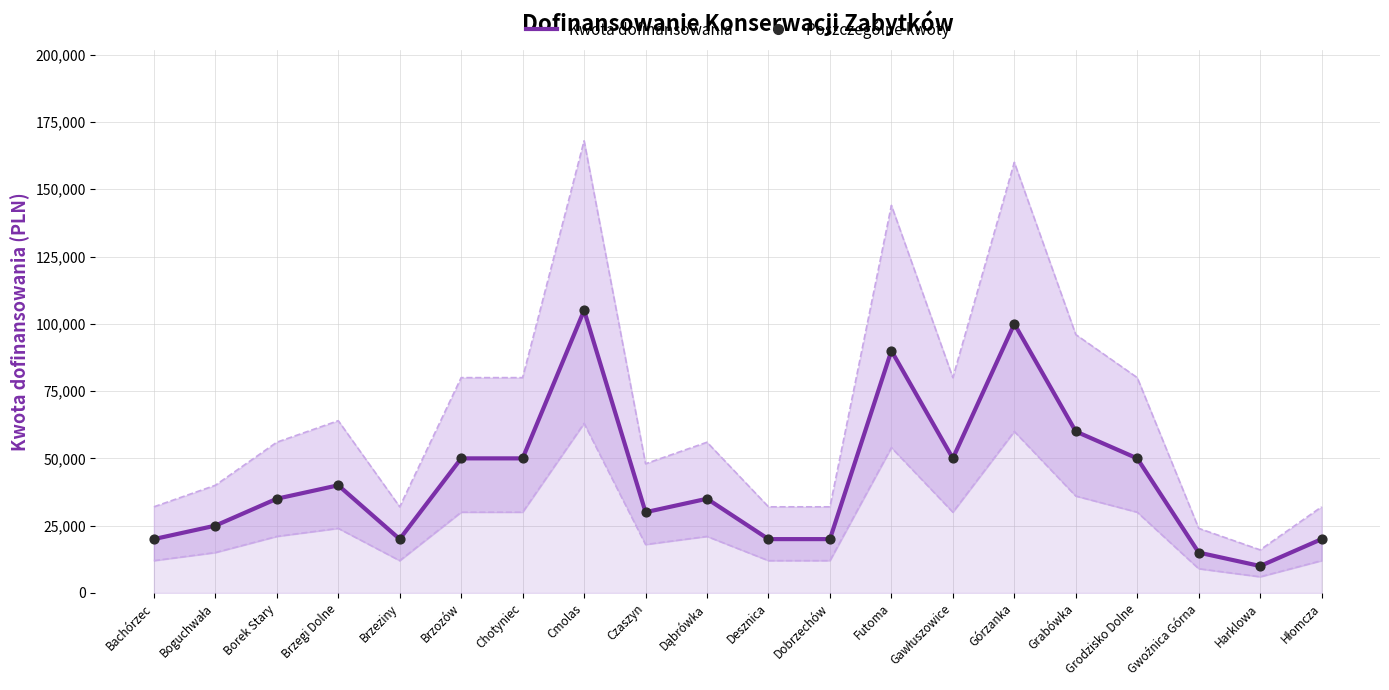

At which category is the sum across all series the highest?

Cmolas